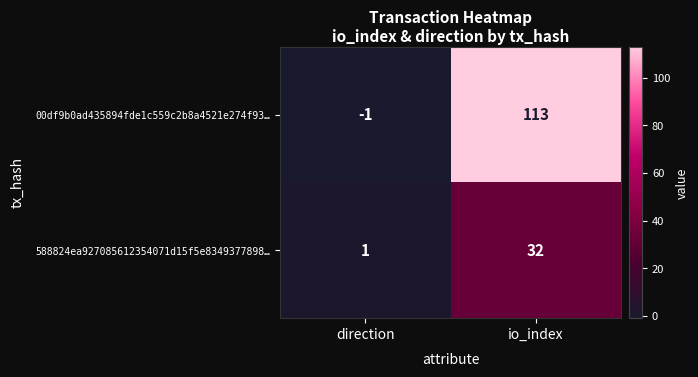

Rank the series by their maximum value, from highest to lowest.

00df9b0ad435894fde1c559c2b8a4521e274f93…, 588824ea927085612354071d15f5e8349377898…